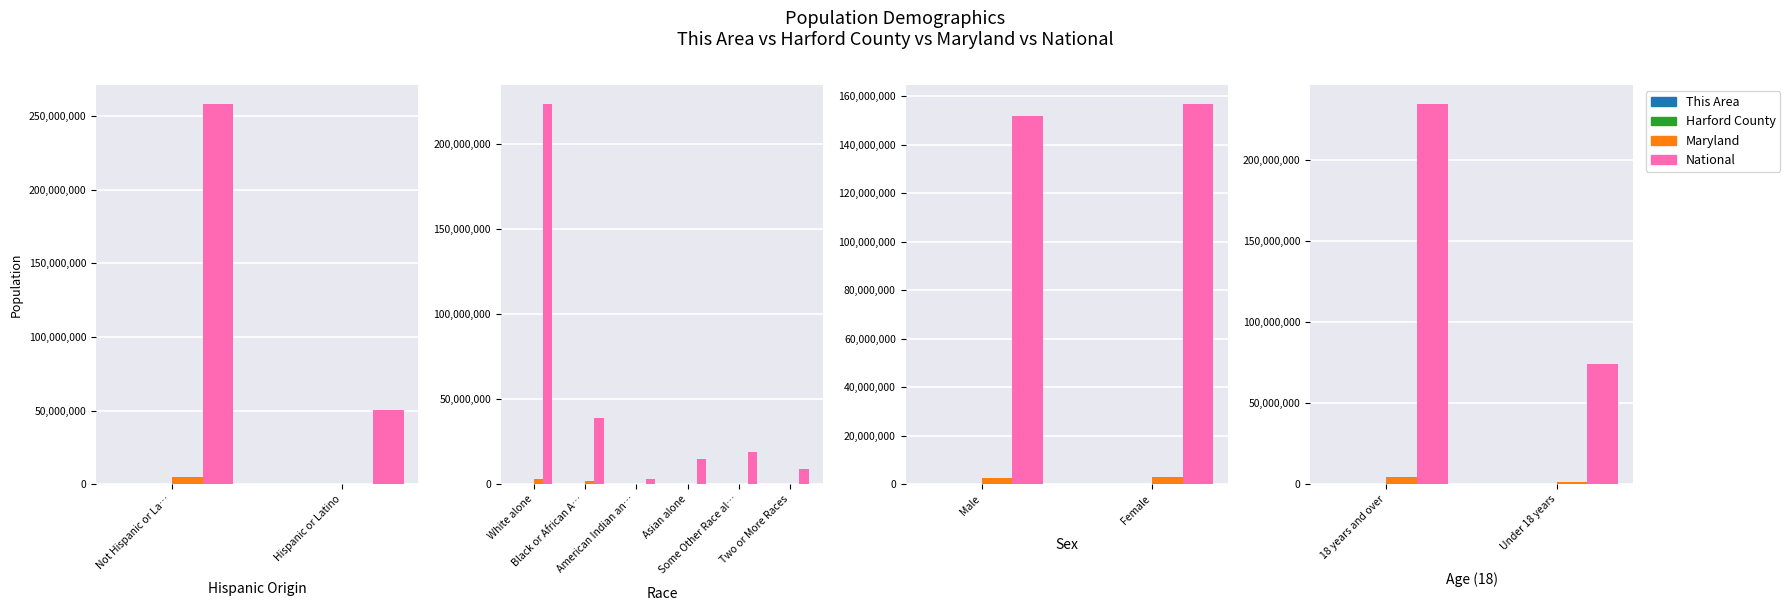

Which category has the lowest value across all series?

Under 18 years